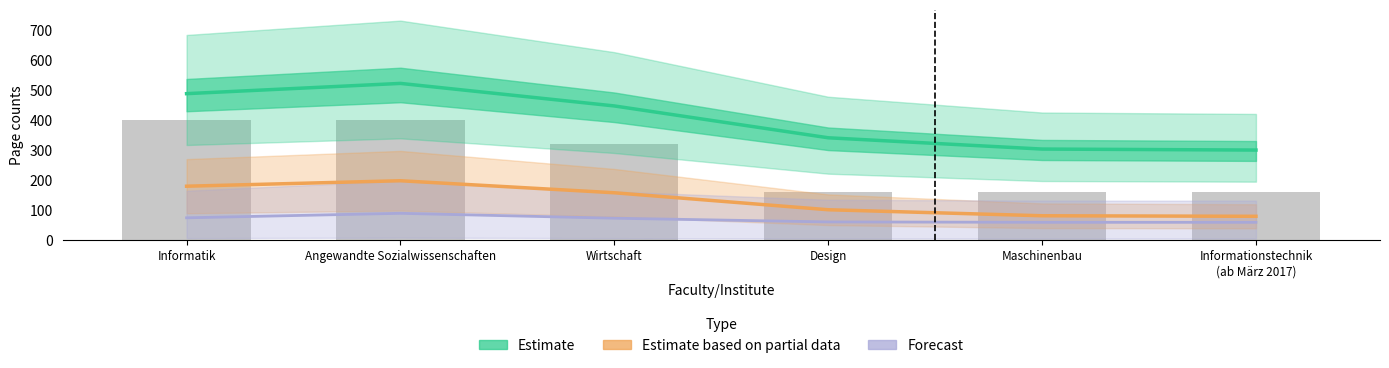

What is the highest value of the Estimate series?

521.5